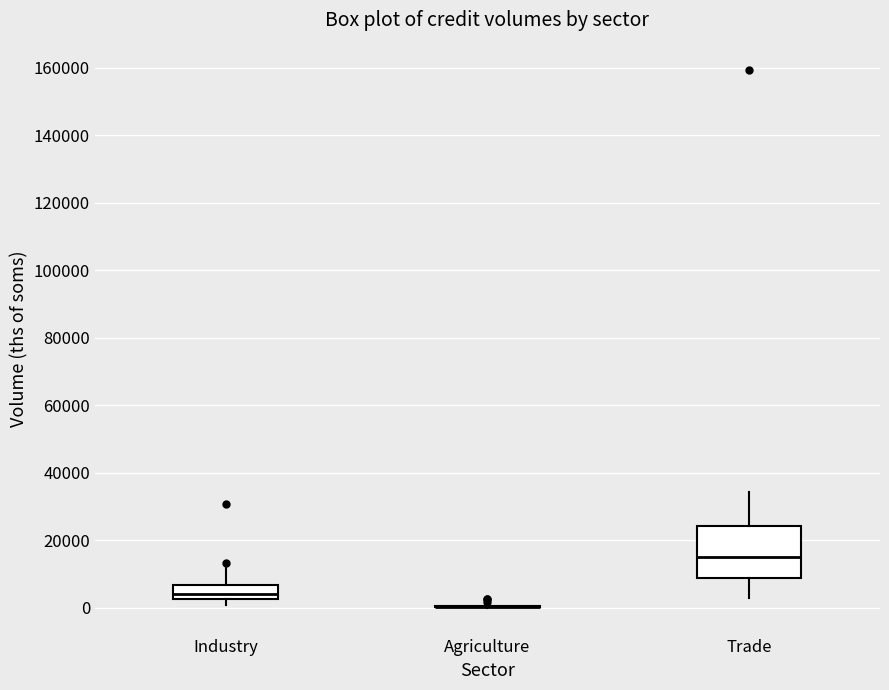

Which box is the tallest, from its lower edge to its upper edge?

Trade